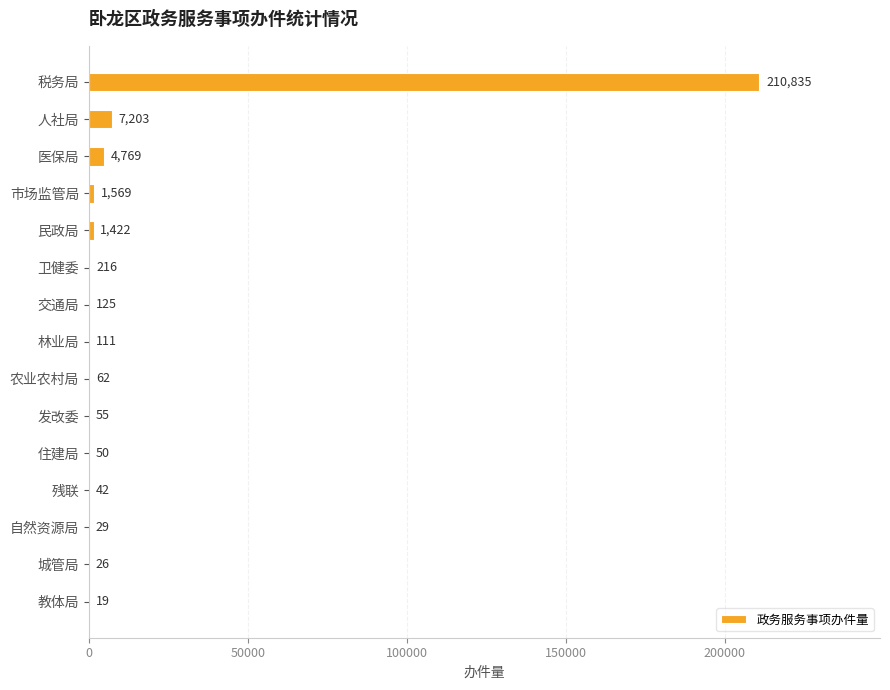

Reading top to bottom, transcribe all the data shown in this chart.

税务局=210835	人社局=7203	医保局=4769	市场监管局=1569	民政局=1422	卫健委=216	交通局=125	林业局=111	农业农村局=62	发改委=55	住建局=50	残联=42	自然资源局=29	城管局=26	教体局=19